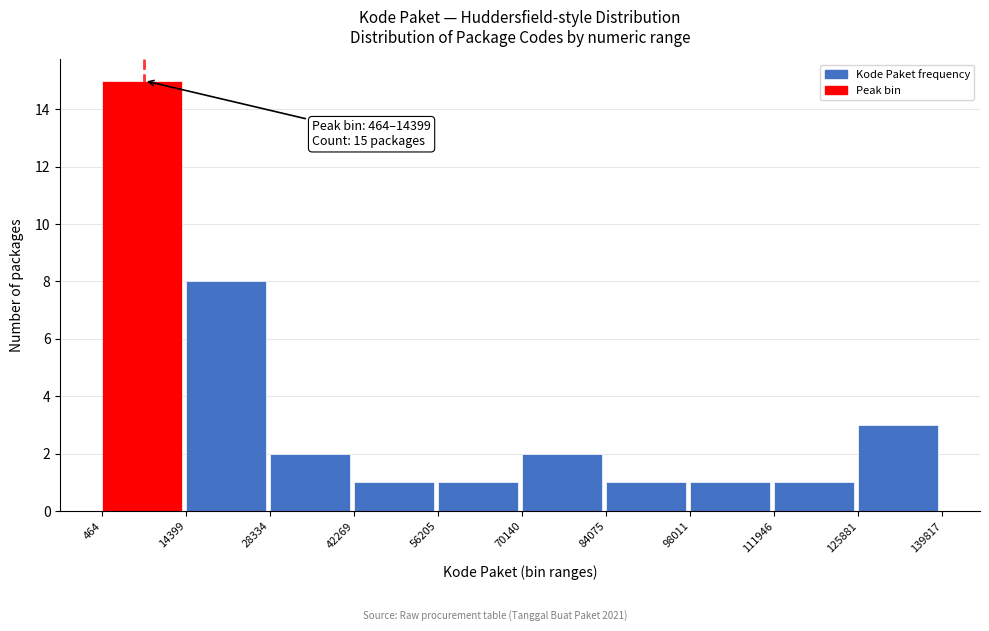

Which range on the x-axis has the tallest bar?

464 to 14399